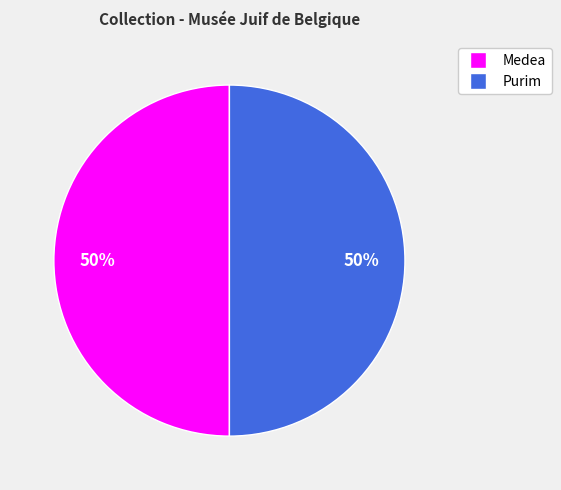

Is the sum of Purim and Medea greater than half?

Yes